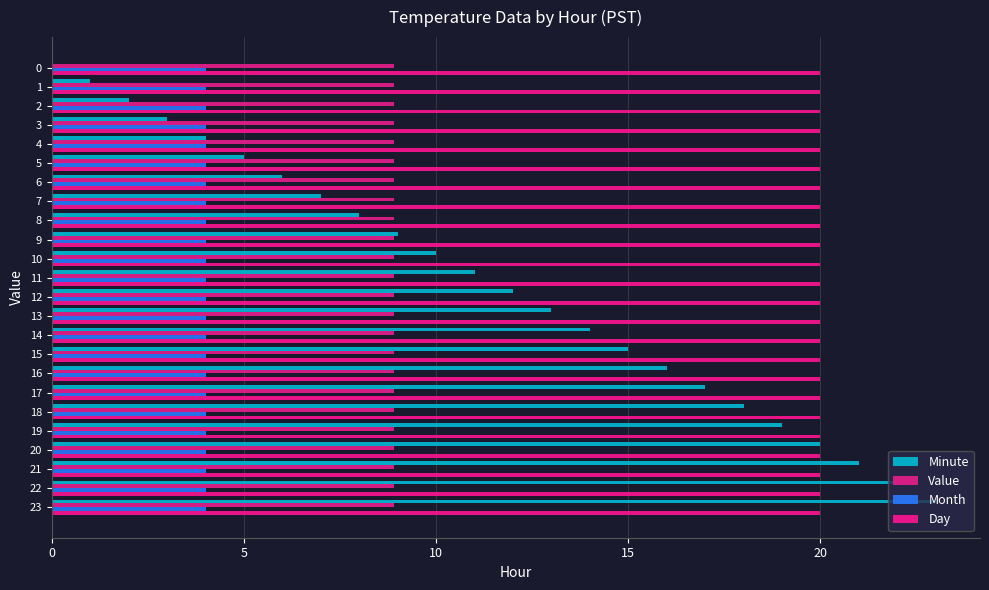

What are all the series names shown in the legend?

Minute, Value, Month, Day